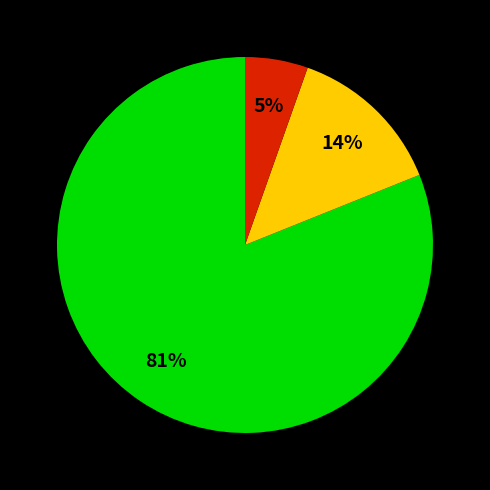

To the nearest percent, what is the difference between the largest and smallest slice percentages?

76%